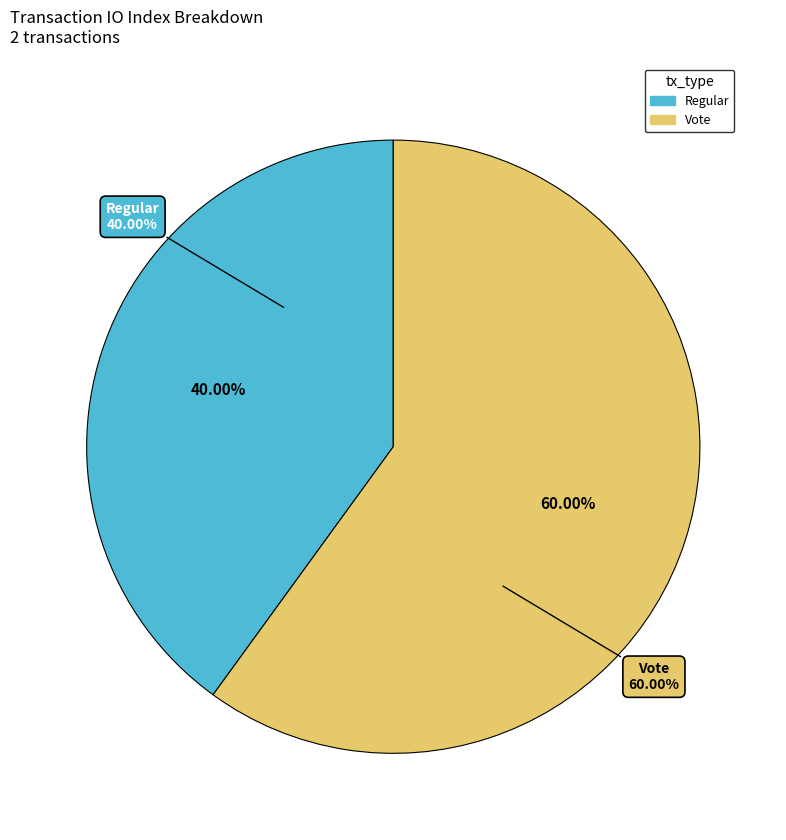

Is there a majority slice in this chart?

Yes